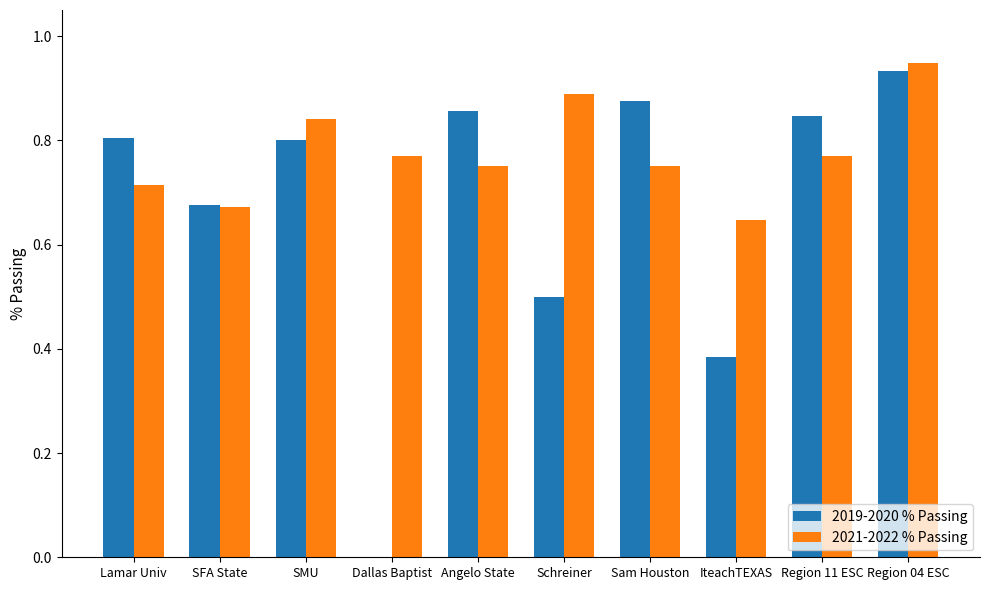

What is the sum of the 2019-2020 % Passing values at Sam Houston and Region 11 ESC?

1.7